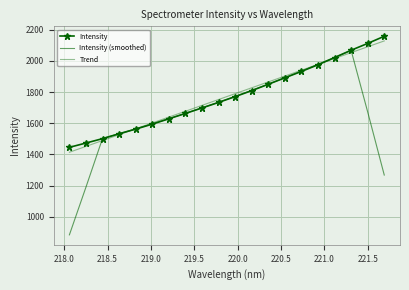

True or false: Trend has more than 0 points higher than both neighbors.

False